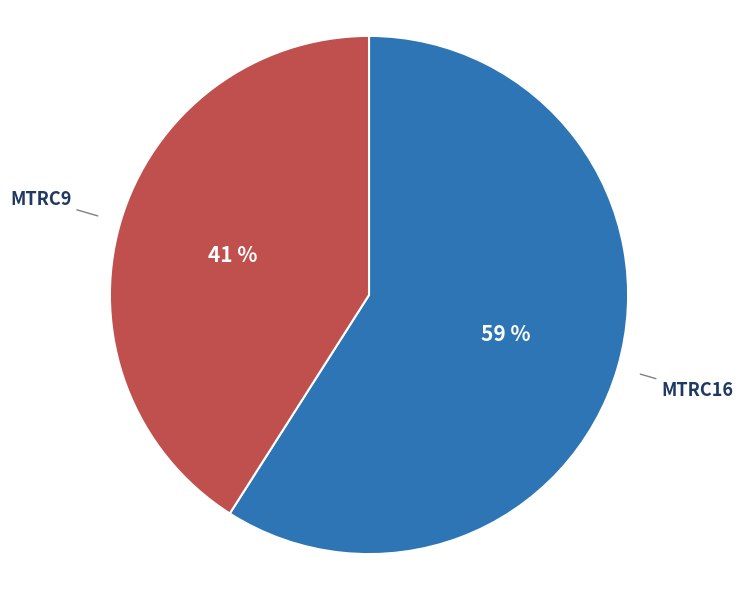

To the nearest percent, what is the difference between the MTRC9 and MTRC16 slice percentages?

18%